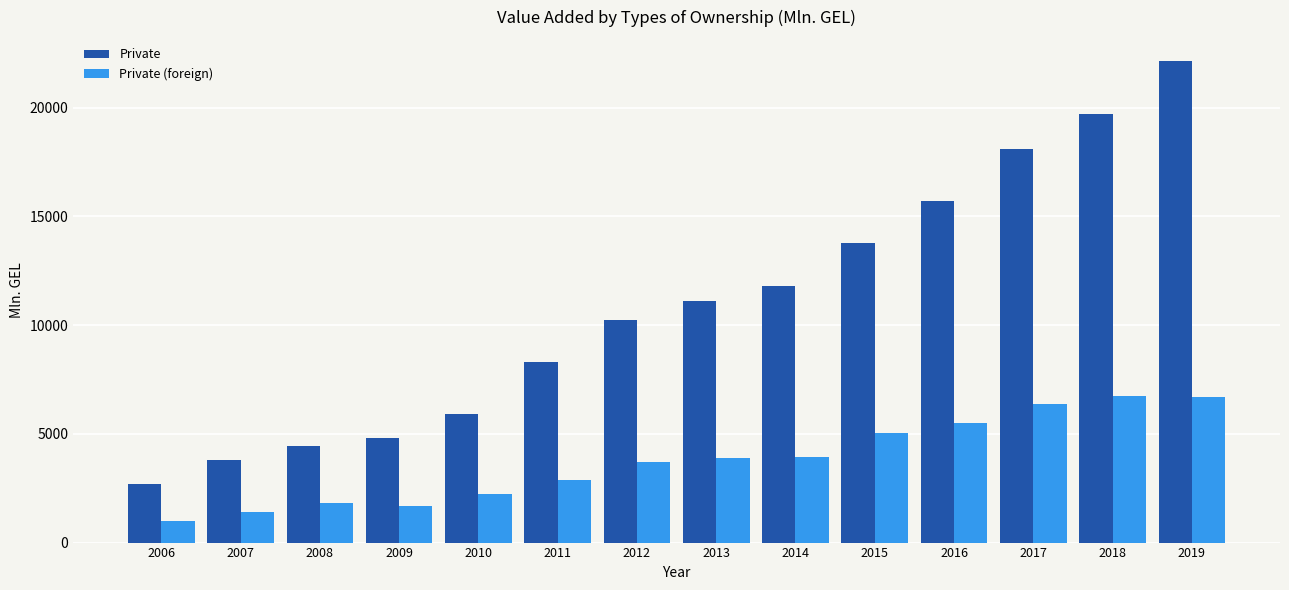

Which series has the largest range (max minus min)?

Private